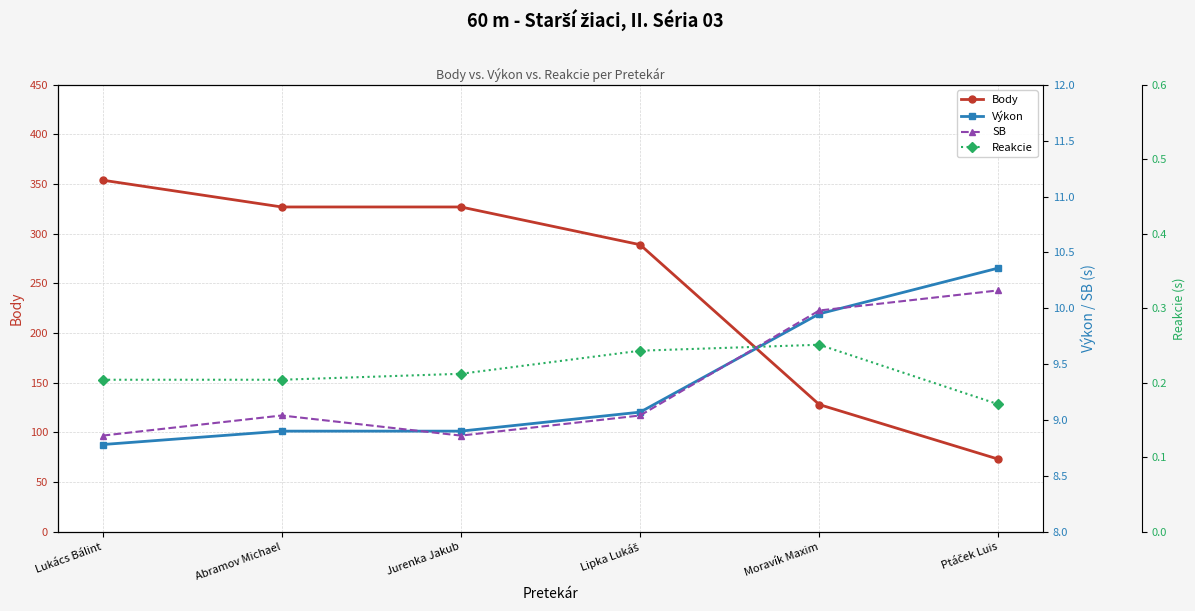

The value of Reakcie at Lipka Lukáš is 0.1. True or false?

False